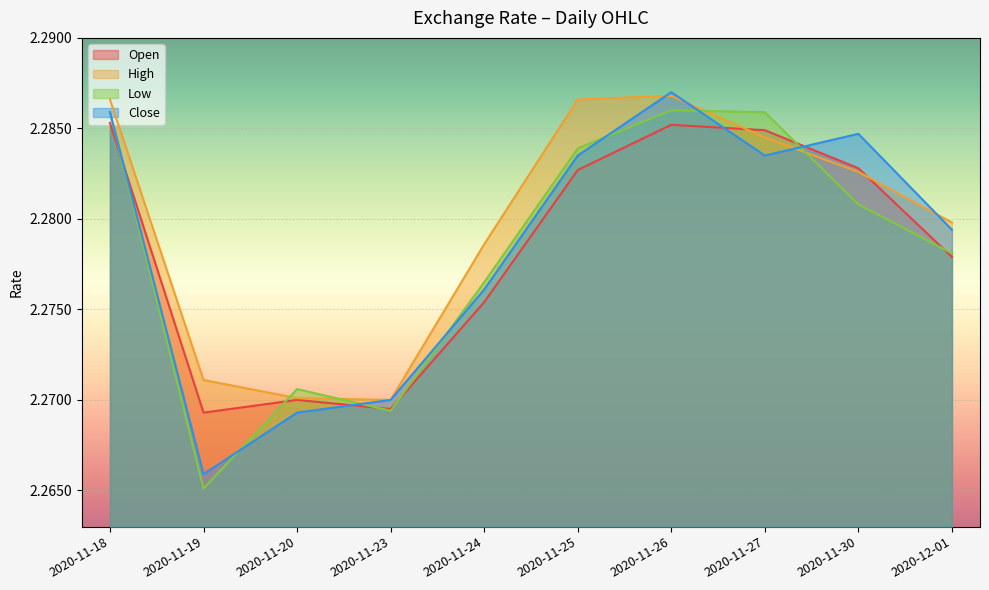

How many lines are shown in the chart?

4